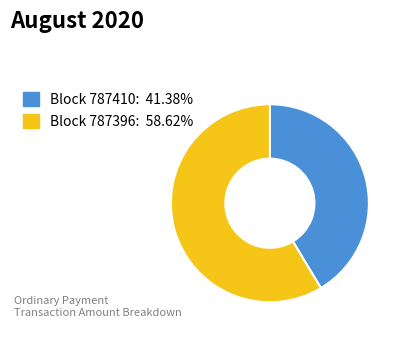

Does any single category account for the majority?

Yes